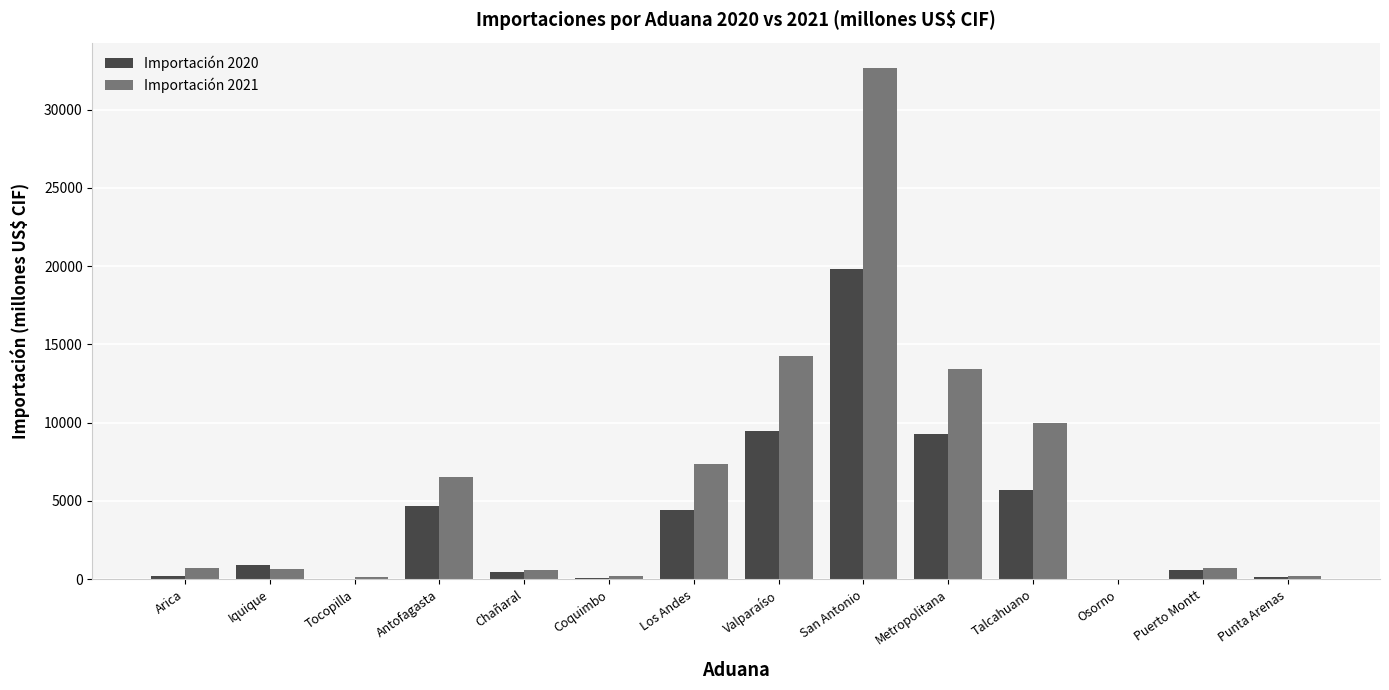

At which category is the sum across all series the highest?

San Antonio